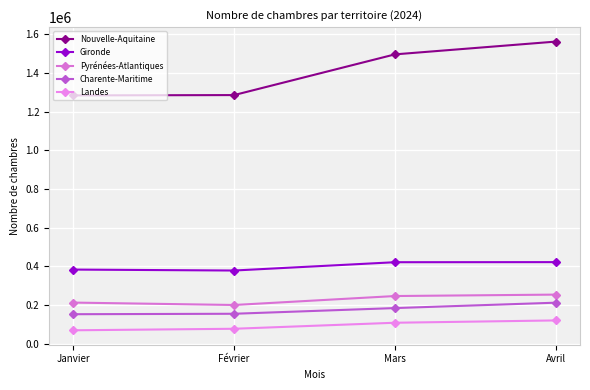

Which series changed the most between Février and Avril?

Nouvelle-Aquitaine